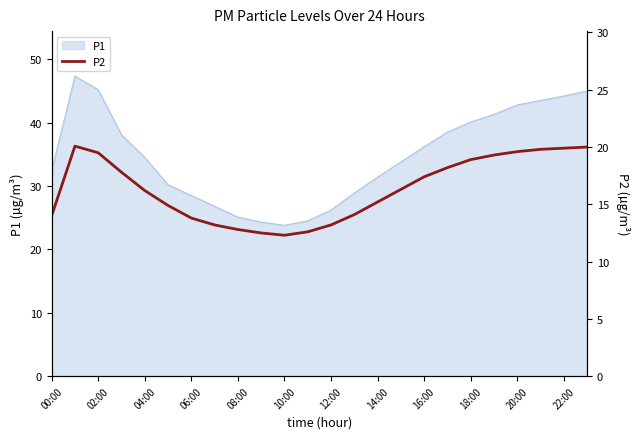

What is the minimum value for P1?

23.8